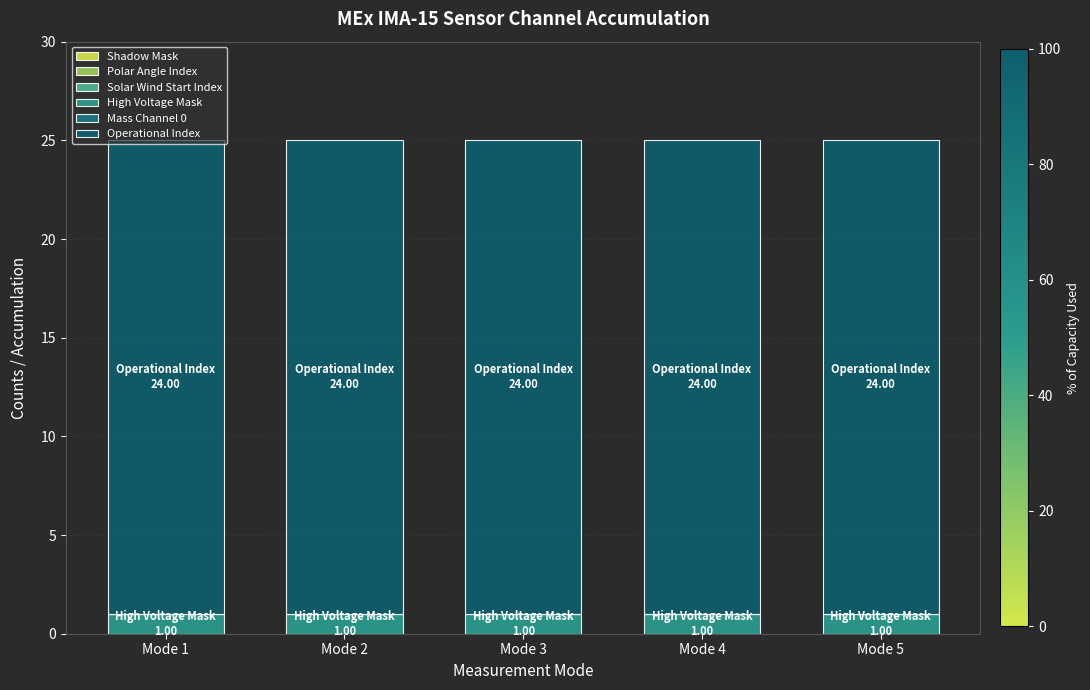

Are the bars horizontal?

No